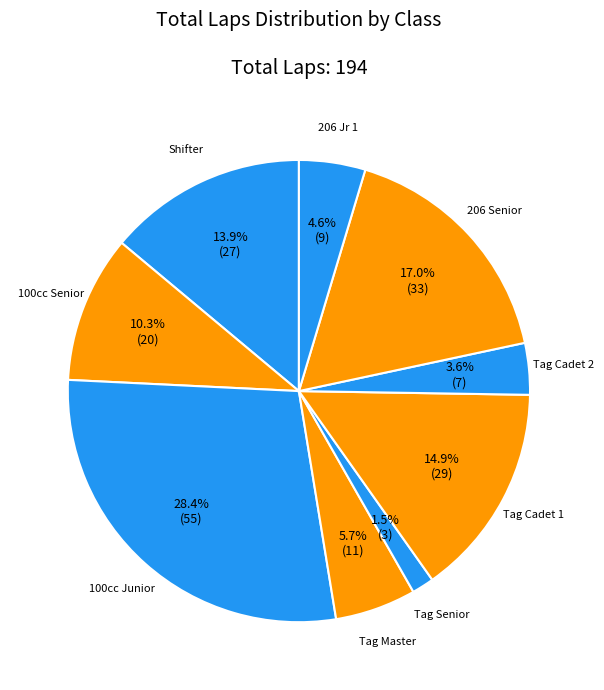

Between 206 Jr 1 and 100cc Junior, which is larger?

100cc Junior